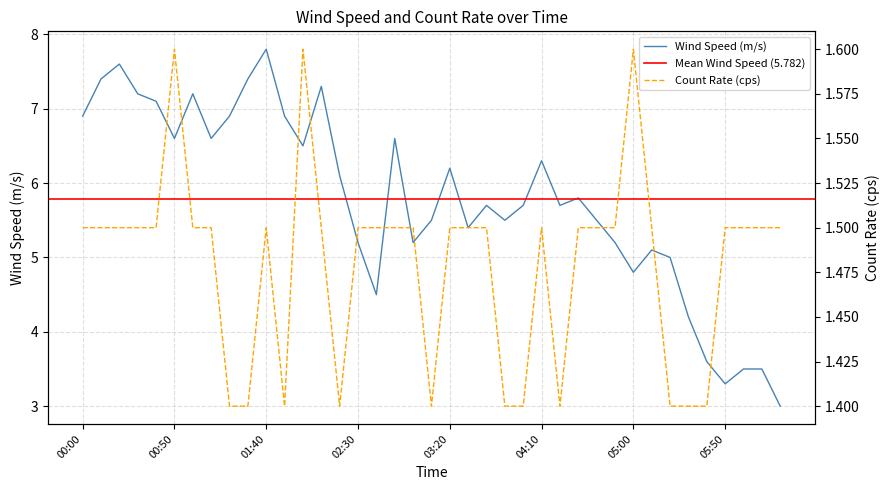

At which label does Wind Speed (m/s) reach its minimum?

06:20